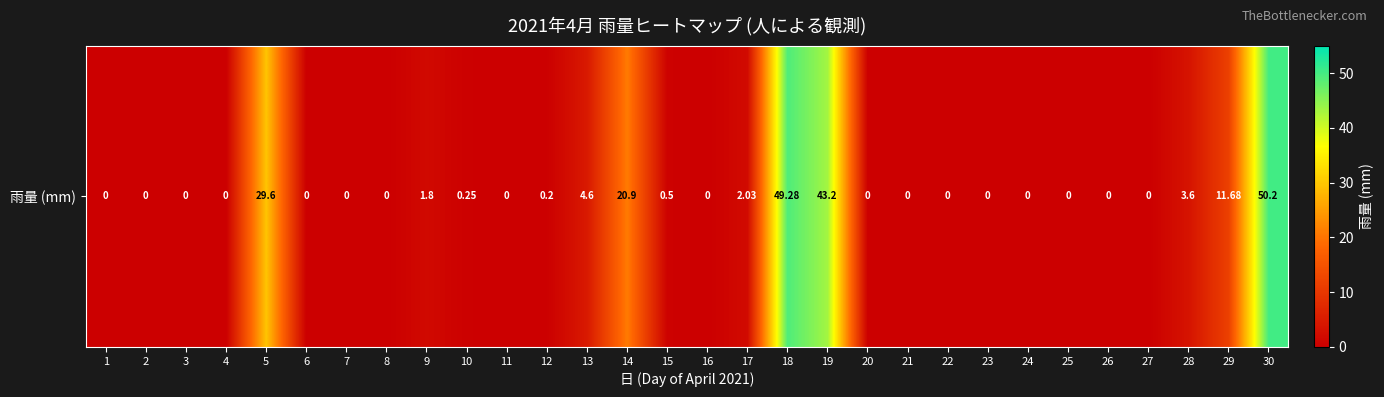

Reading left to right, what are all the values shown in this chart?

0.0	0.0	0.0	0.0	29.6	0.0	0.0	0.0	1.8	0.2	0.0	0.2	4.6	20.9	0.5	0.0	2.0	49.3	43.2	0.0	0.0	0.0	0.0	0.0	0.0	0.0	0.0	3.6	11.7	50.2